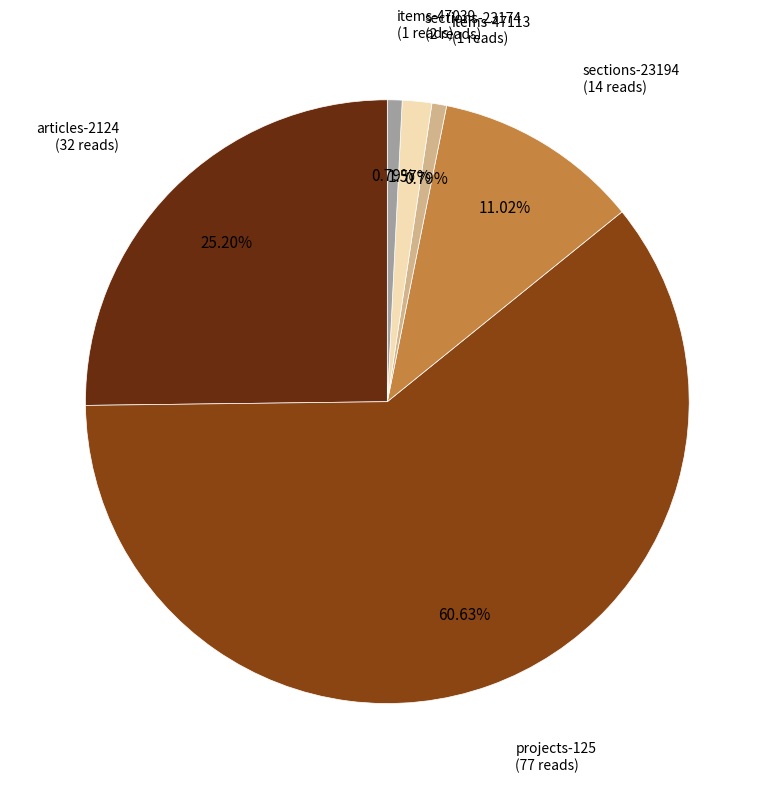

Is there a majority slice in this chart?

Yes